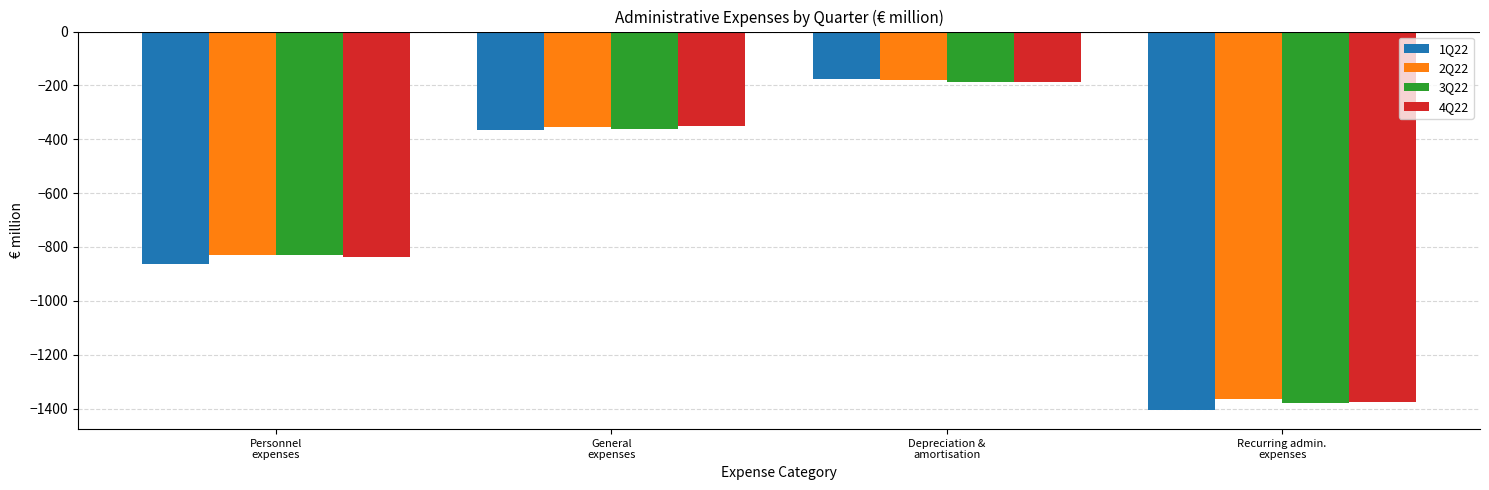

What is the value of the 4Q22 bar at the 3rd from the left?

-188